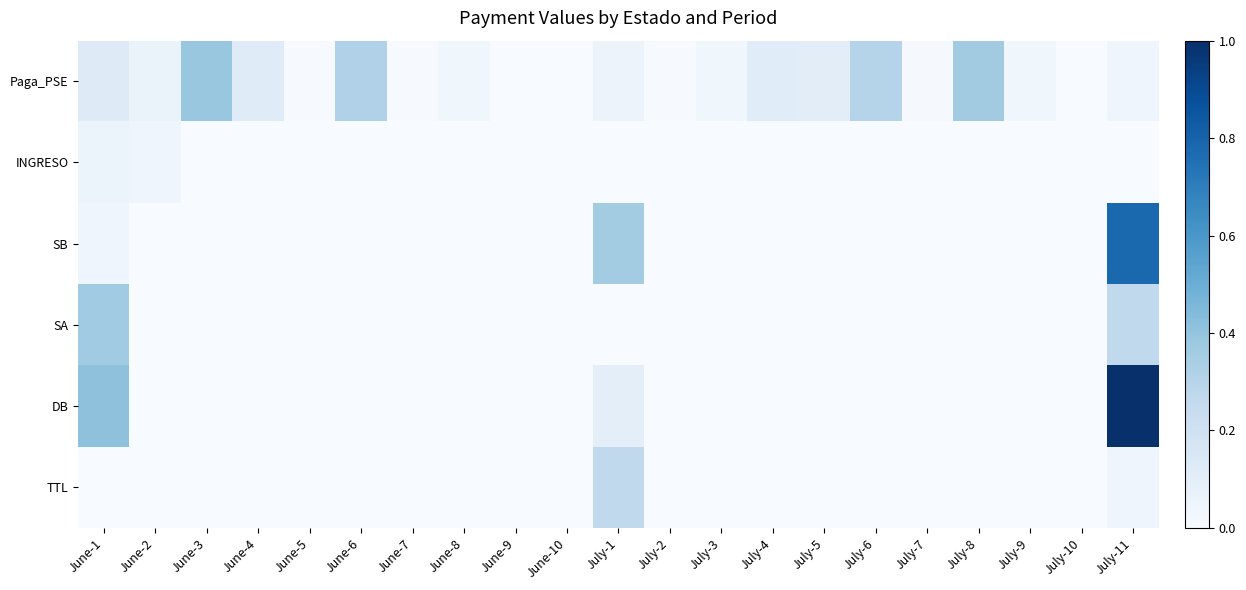

Which has a higher value, July-8 or June-8?

July-8